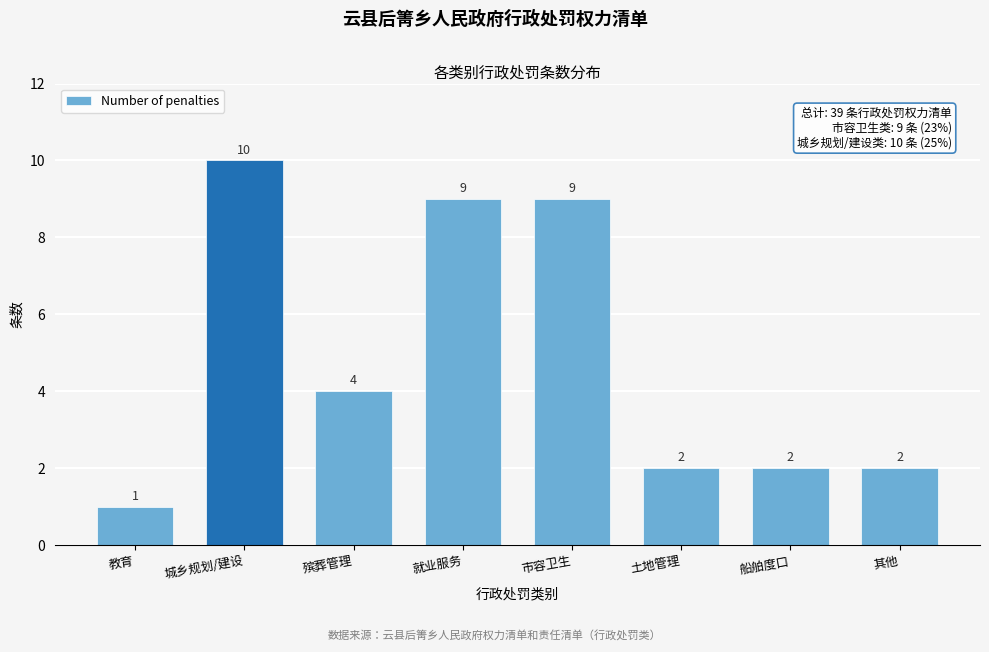

Reading right to left, transcribe all the data shown in this chart.

其他=2	船舶度口=2	土地管理=2	市容卫生=9	就业服务=9	殡葬管理=4	城乡规划/建设=10	教育=1